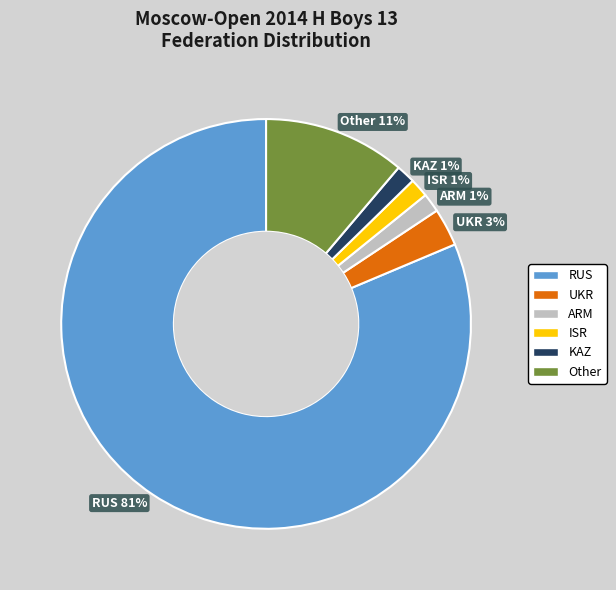

What percentage is the ARM slice, to the nearest percent?

1%